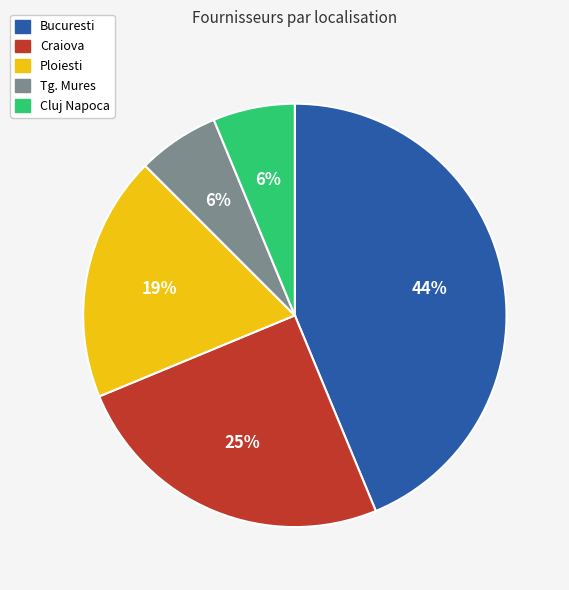

Is there any slice that represents more than half of the pie?

No